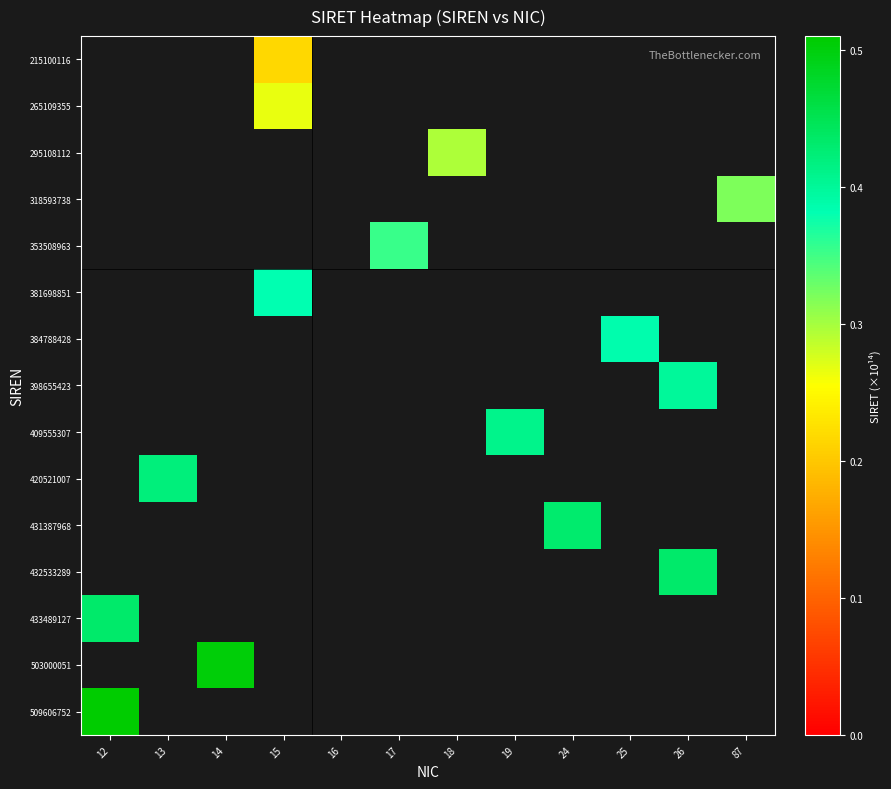

Between 12 and 87, which series saw the biggest shift?

509606752